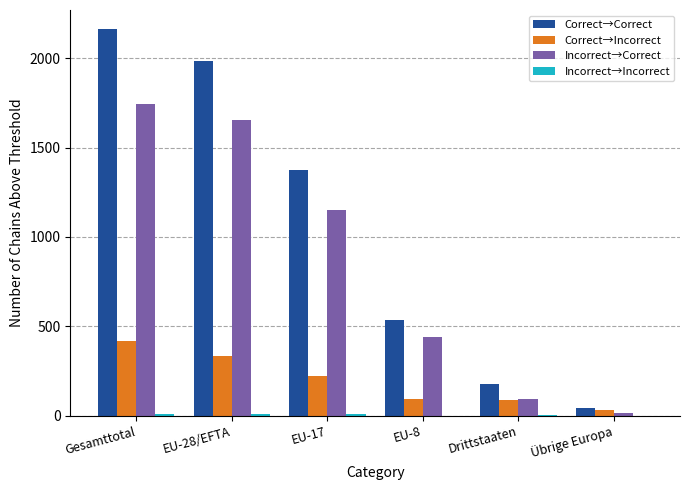

What is the sum of all Incorrect→Correct values?

5095